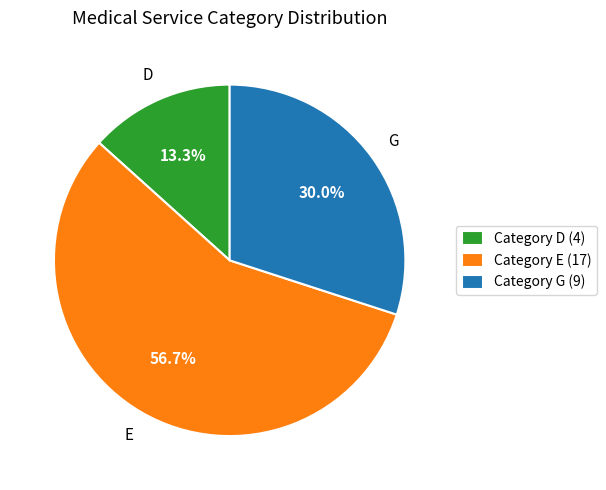

What is the largest slice in the pie chart?

Category E (17)